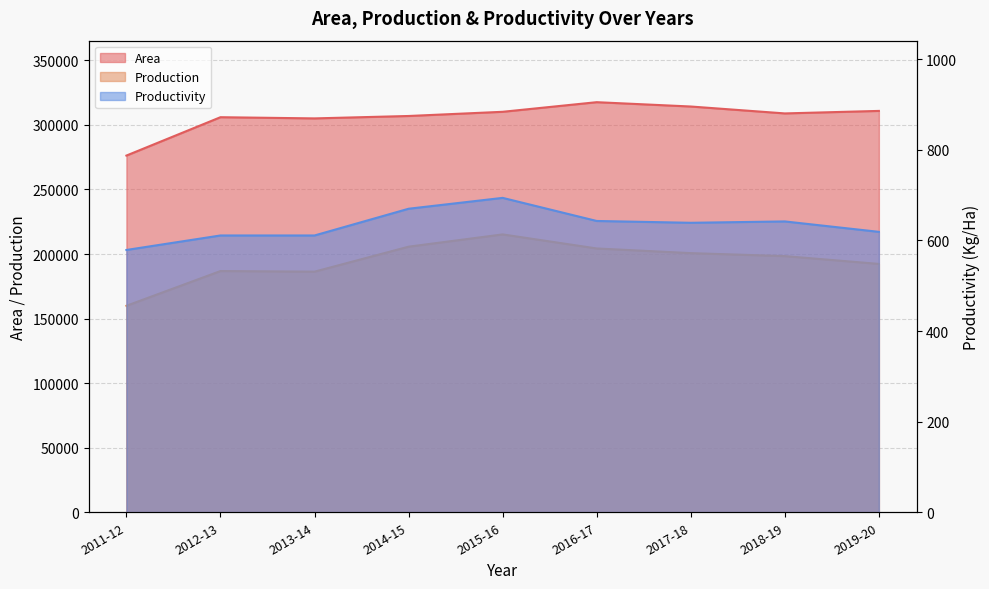

Which has a higher value, 2012-13 or 2018-19?

2018-19